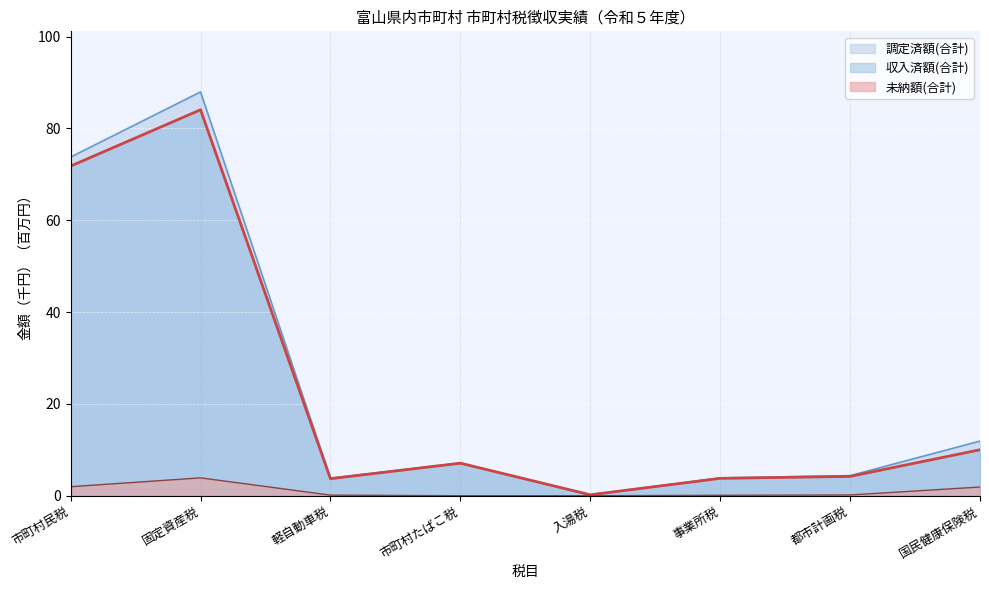

What value does the 収入済額(合計) series have at 軽自動車税?

3.7